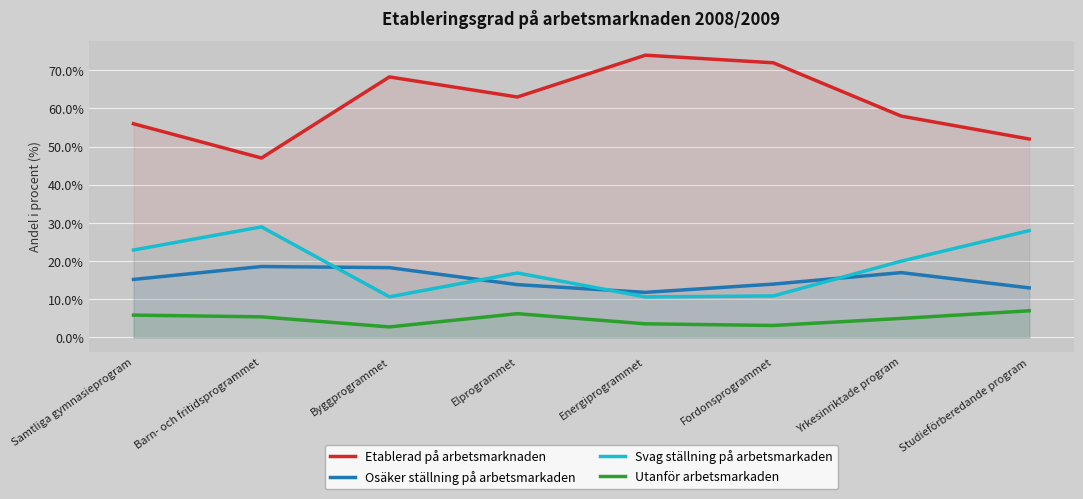

What are all the series names shown in the legend?

Etablerad på arbetsmarknaden, Osäker ställning på arbetsmarkaden, Svag ställning på arbetsmarkaden, Utanför arbetsmarkaden